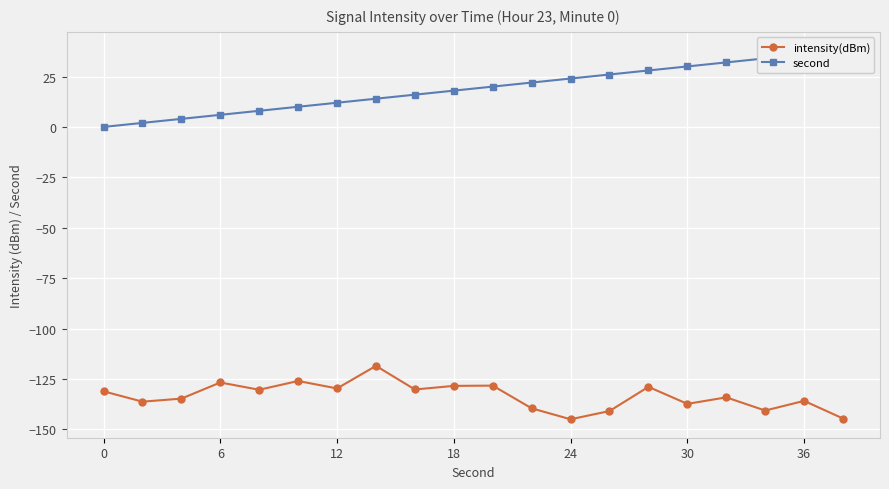

What is the maximum value shown in the chart?

38.0